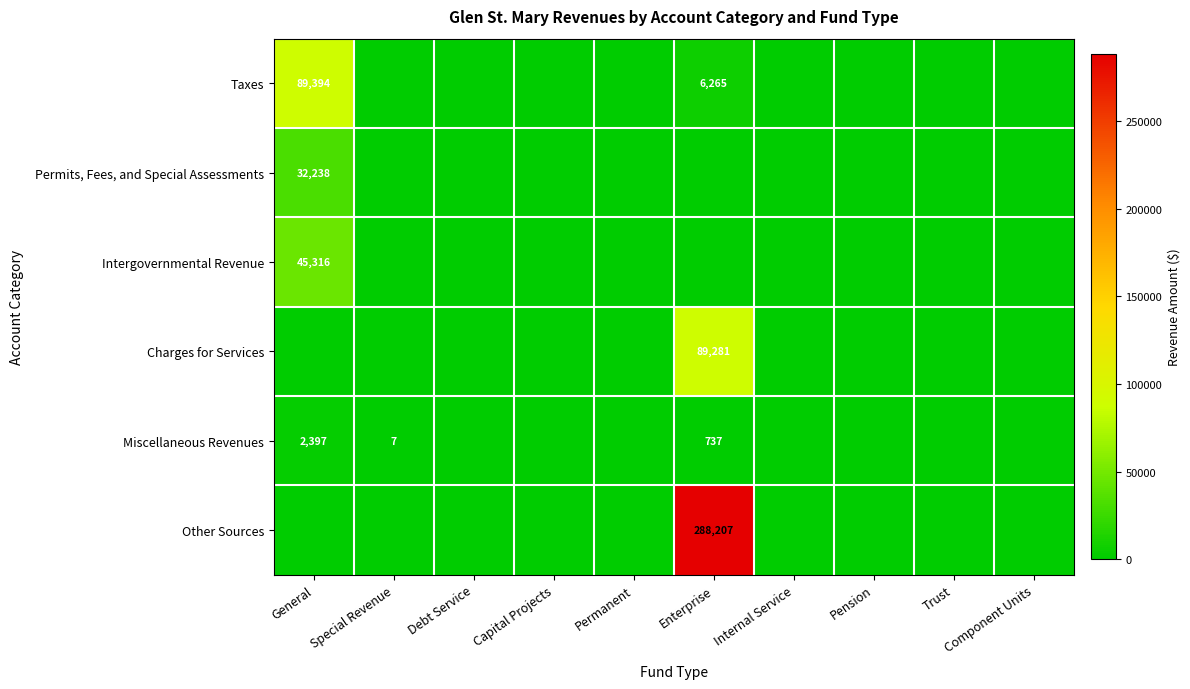

Is it true that Miscellaneous Revenues equals 2397 at General?

True